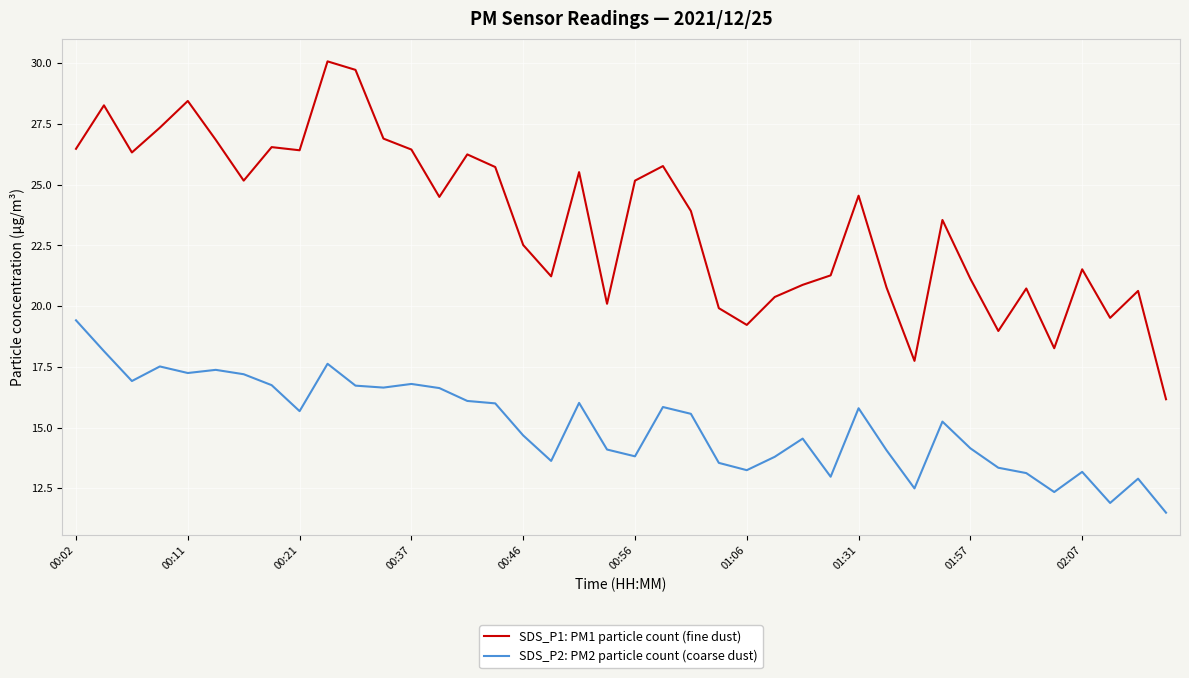

What is the maximum value for SDS_P1: PM1 particle count (fine dust)?

30.1